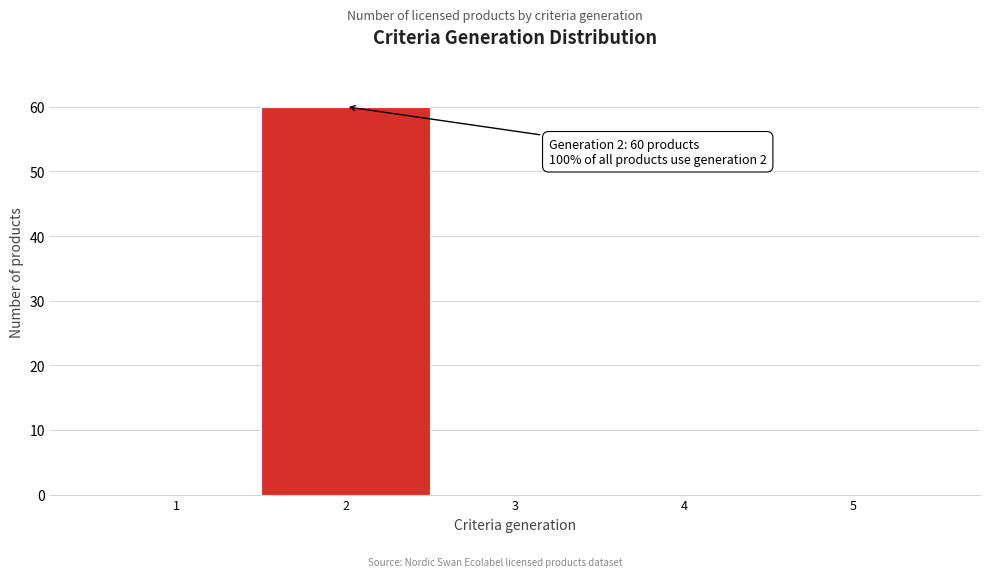

Over which range of the x-axis is the bar tallest?

1.5 to 2.5